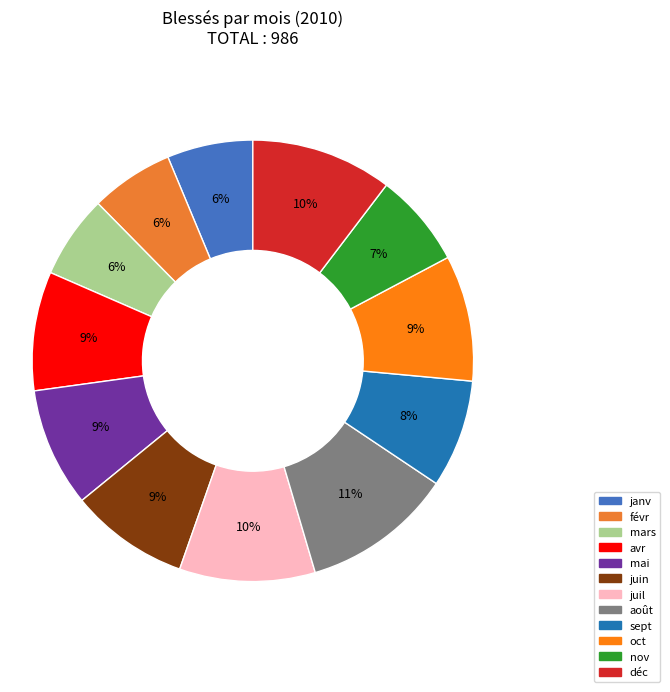

How many slices are in this pie chart?

12